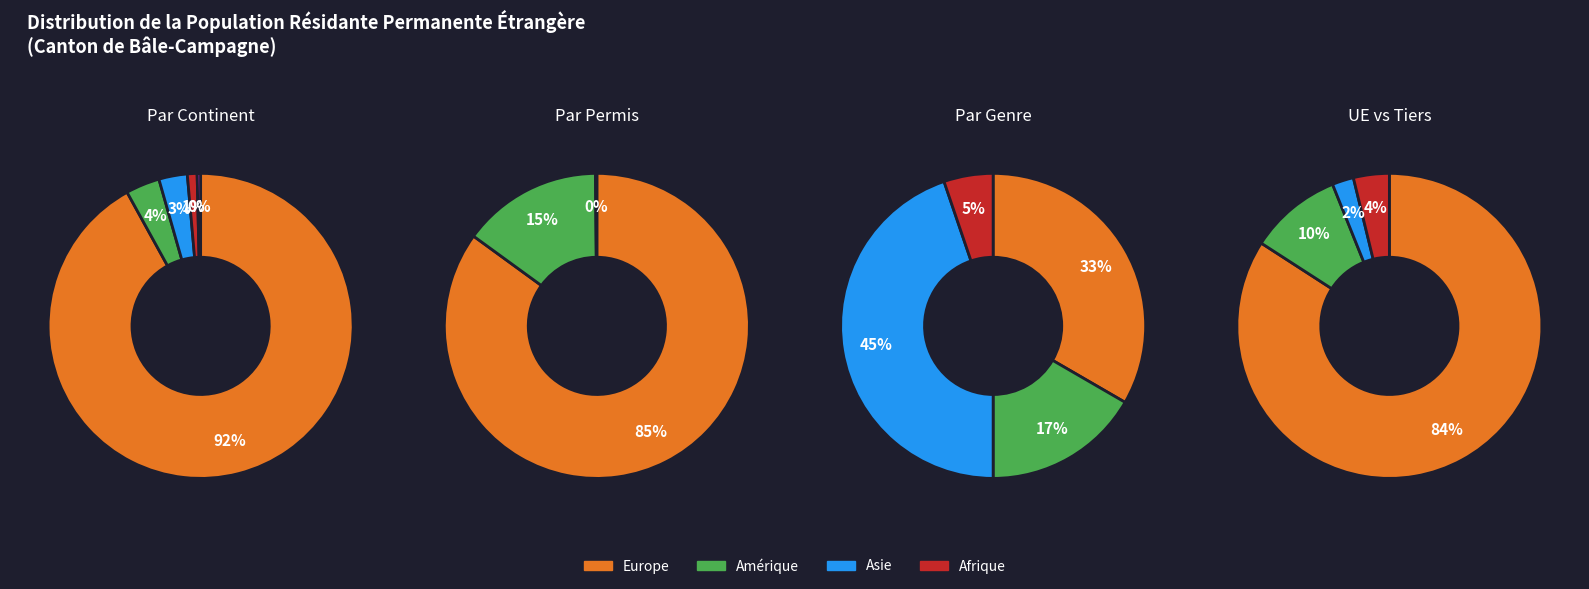

How many slices are in this pie chart?

5